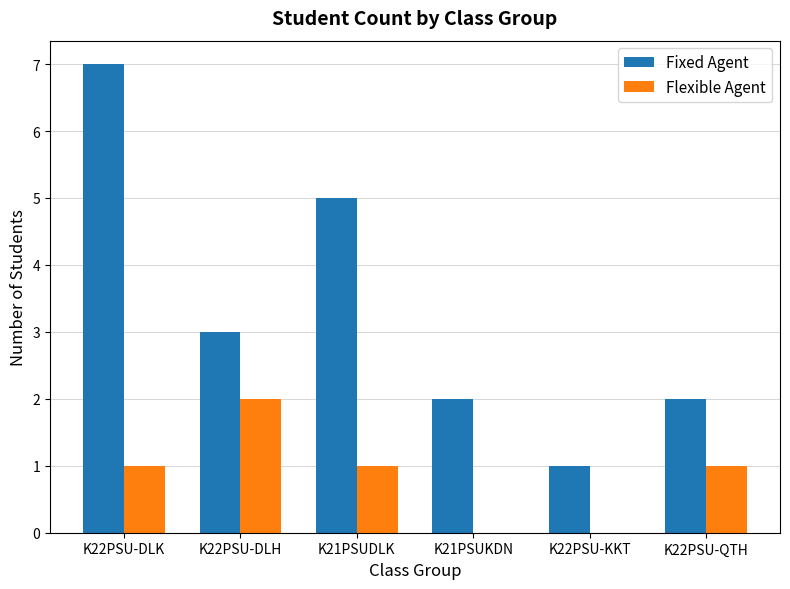

Reading left to right, transcribe all the data shown in this chart.

Fixed Agent: K22PSU-DLK=7	K22PSU-DLH=3	K21PSUDLK=5	K21PSUKDN=2	K22PSU-KKT=1	K22PSU-QTH=2
Flexible Agent: K22PSU-DLK=1	K22PSU-DLH=2	K21PSUDLK=1	K21PSUKDN=0	K22PSU-KKT=0	K22PSU-QTH=1